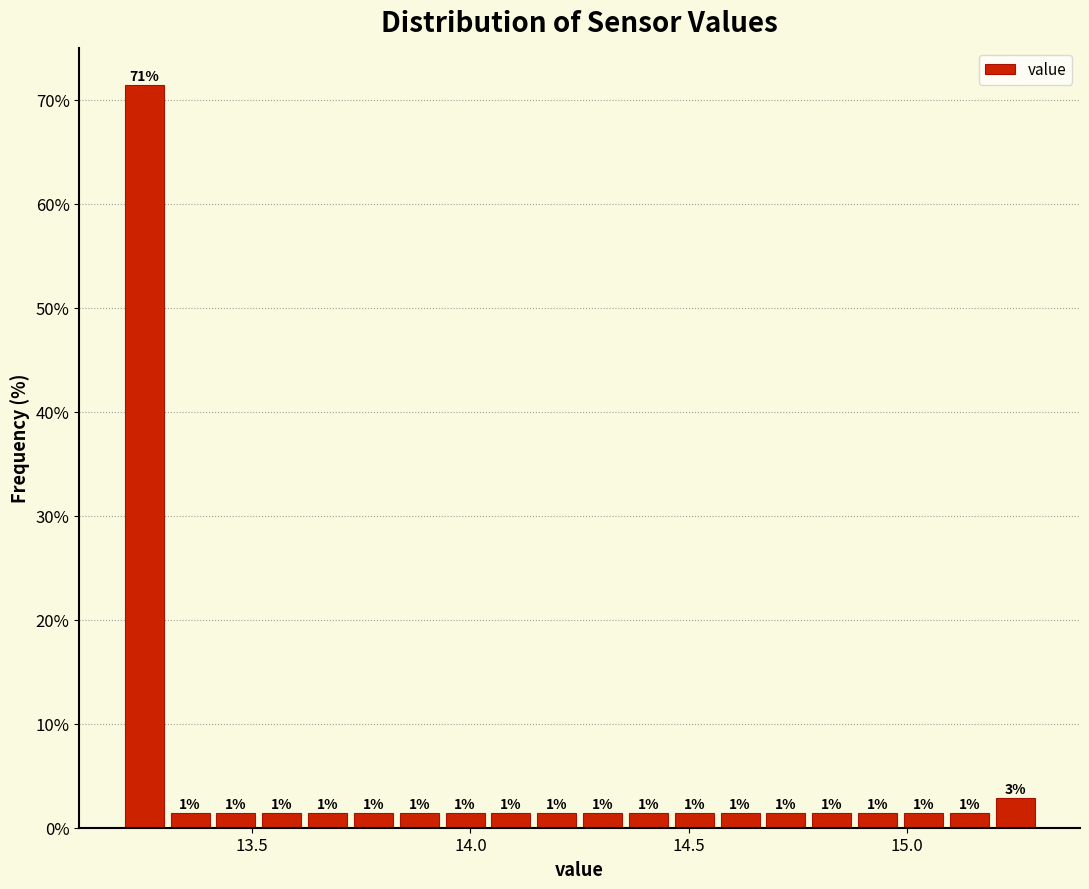

Around what value on the x-axis is the tallest bar? Give the approximate position of its centre, as read against the axis.

13.25